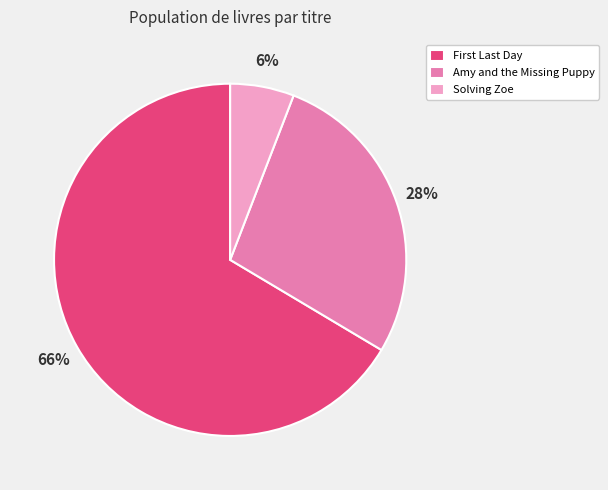

Is it true that Solving Zoe is 1% of the pie?

False